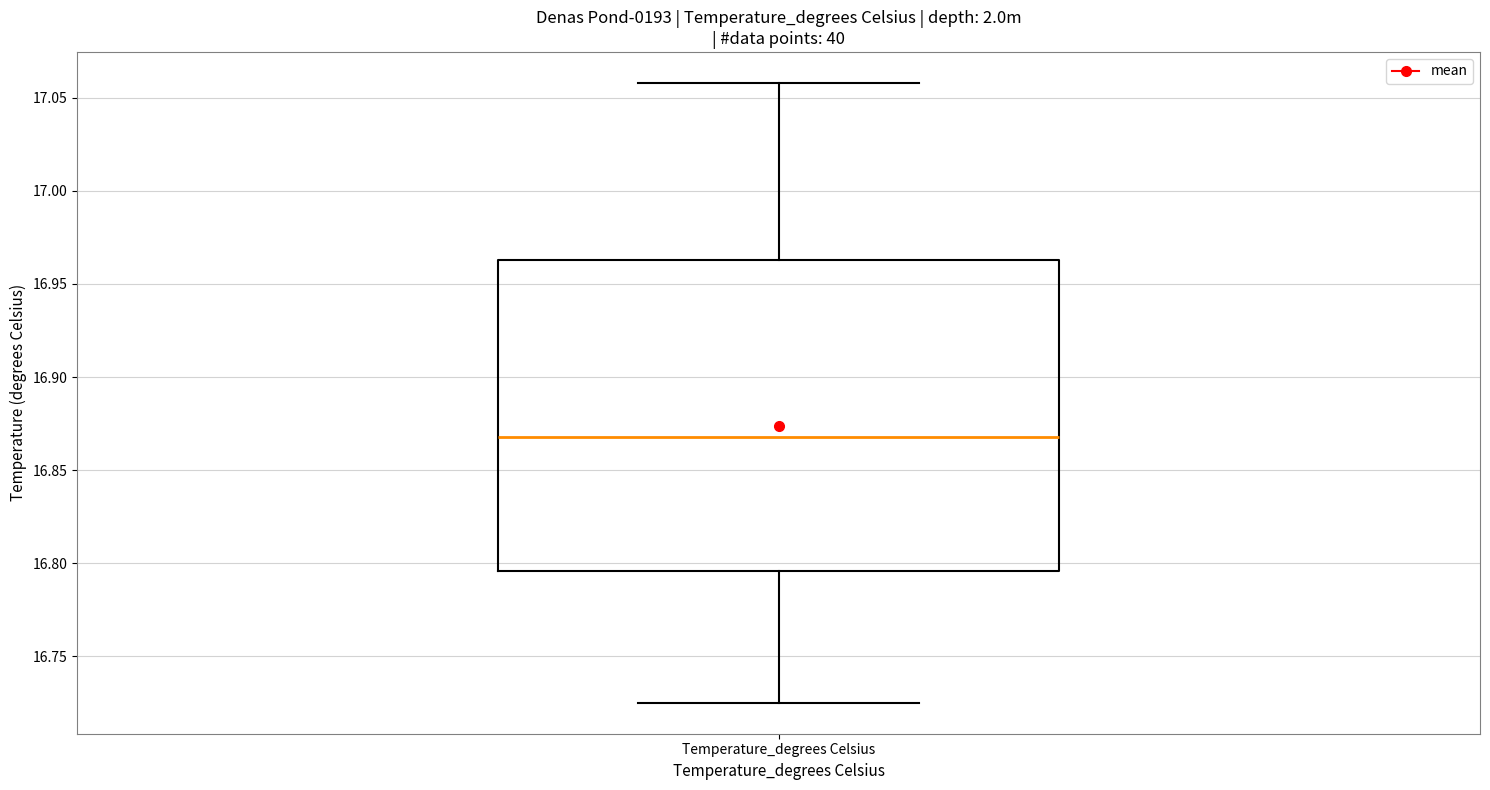

Read this box plot against the y-axis: the position of the median line, the range covered by the box, and the ends of both whiskers. The values are not printed on the chart, so give them approximately, as read against the axis.

median 16.870, box 16.795 to 16.965, whiskers 16.725 to 17.060